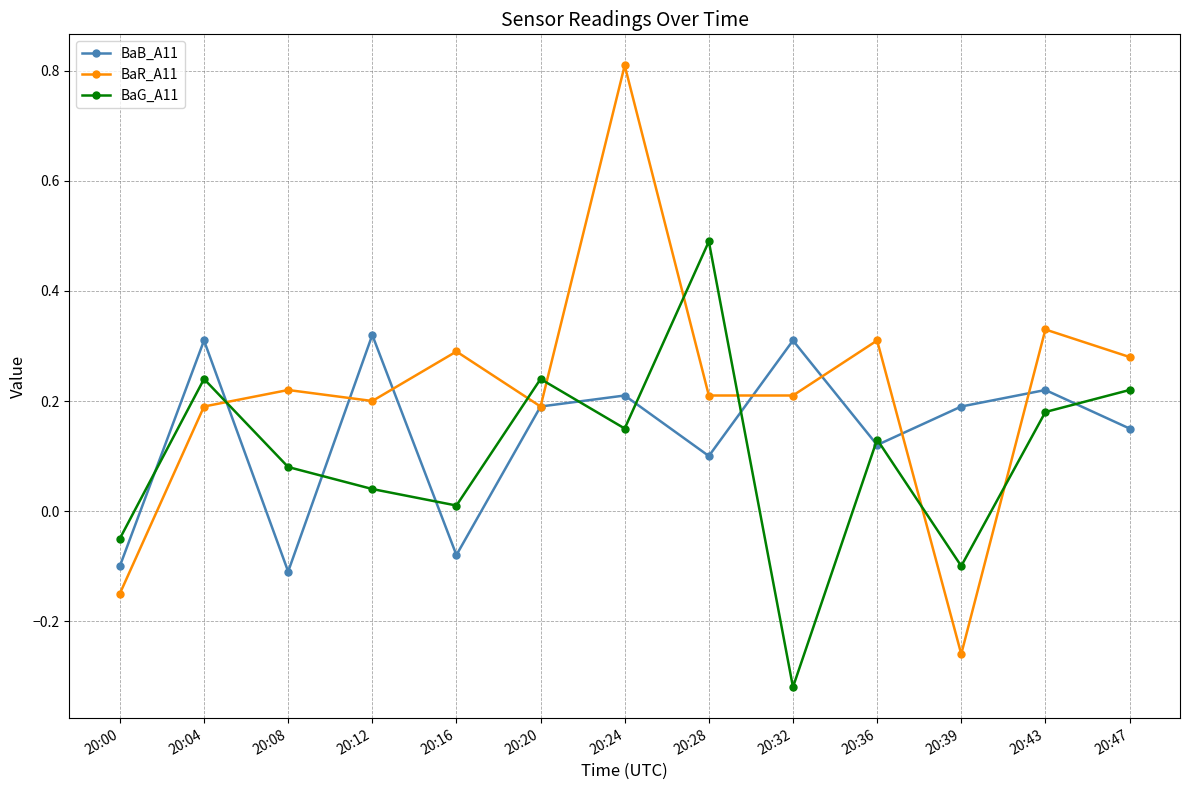

Between 20:00 and 20:43, which series saw the biggest shift?

BaR_A11